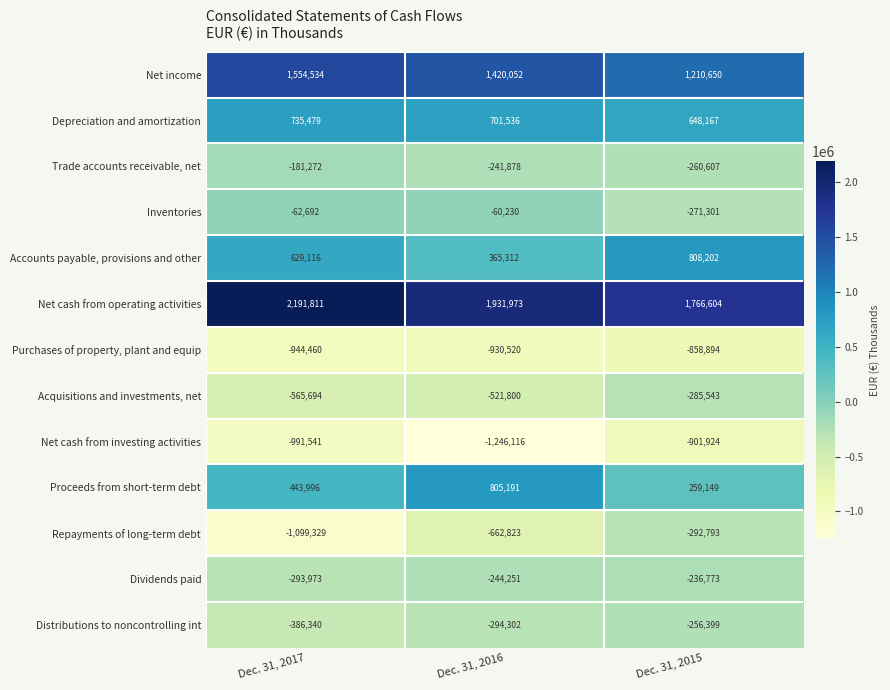

Which series has the largest total across all categories?

Net cash from operating activities